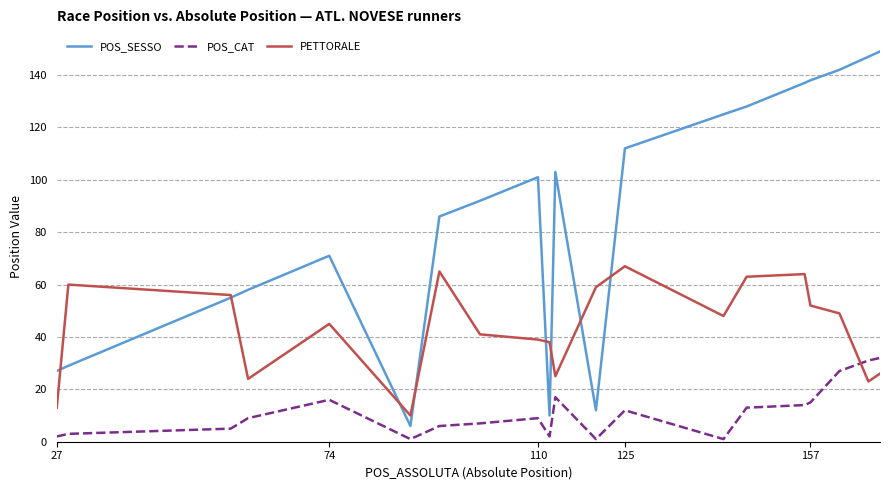

Which series has the largest total across all categories?

POS_SESSO